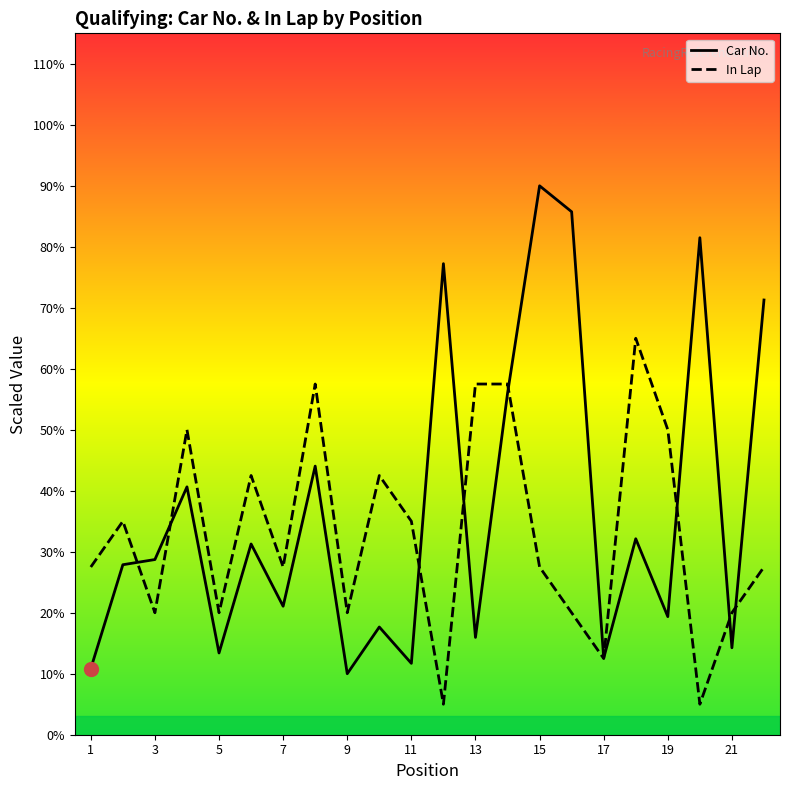

What are all the series names shown in the legend?

Car No., In Lap